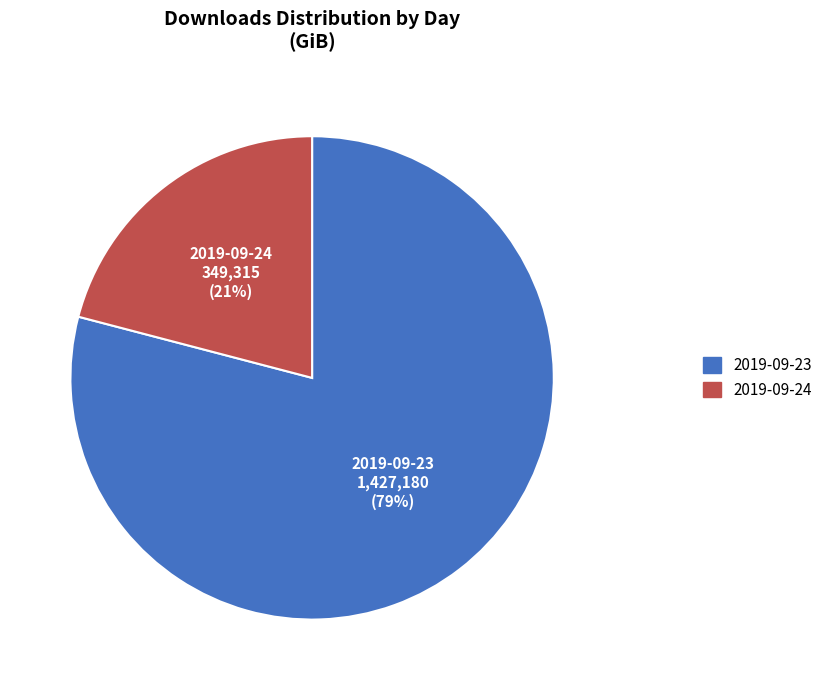

True or false: 2019-09-23 accounts for 71% of the total.

False